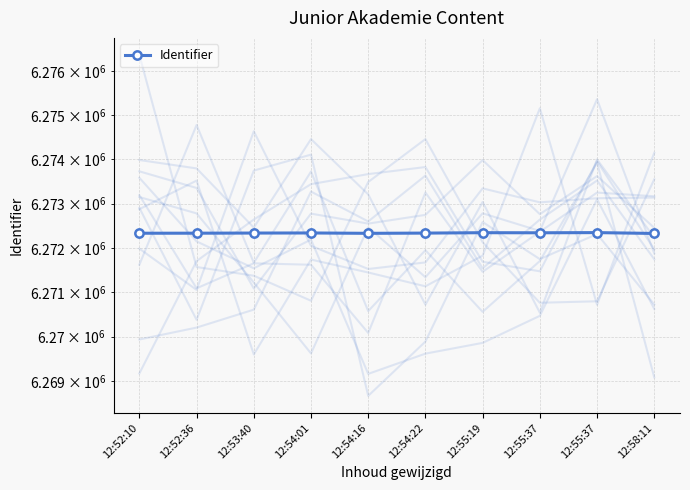

Rank the categories by value from lowest to highest.

12:58:11, 12:54:16, 12:52:10, 12:52:36, 12:54:22, 12:53:40, 12:54:01, 12:55:37, 12:55:19, 12:55:37